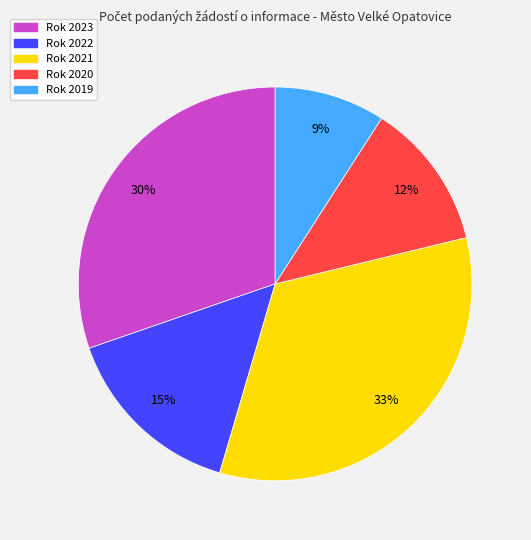

Is the sum of Rok 2022 and Rok 2023 greater than half?

No